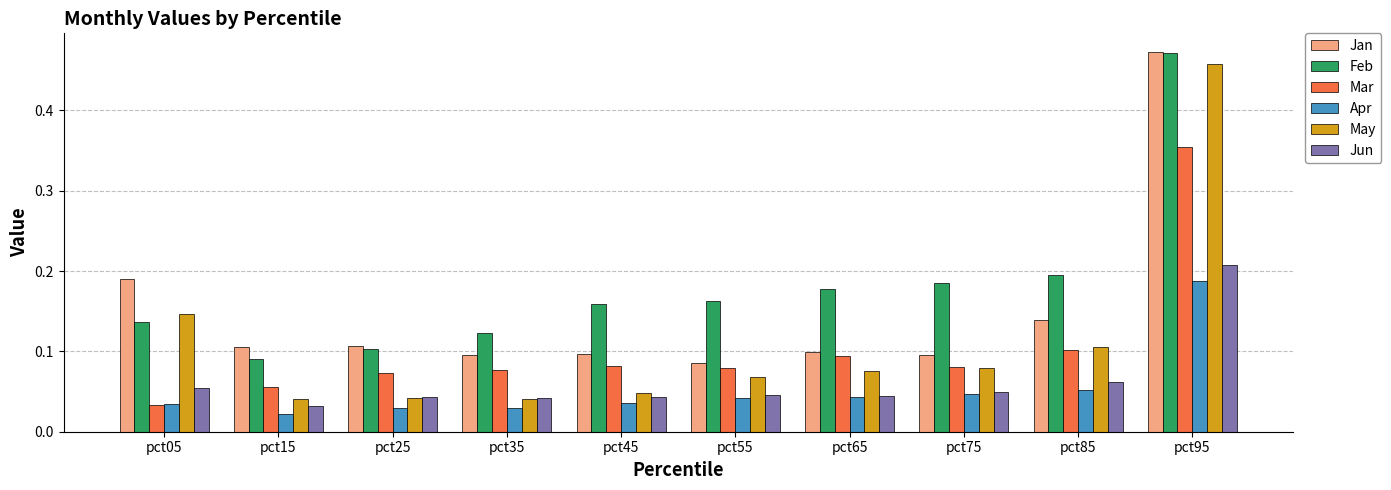

What is the difference between the maximum and minimum values in the Mar series?

0.3